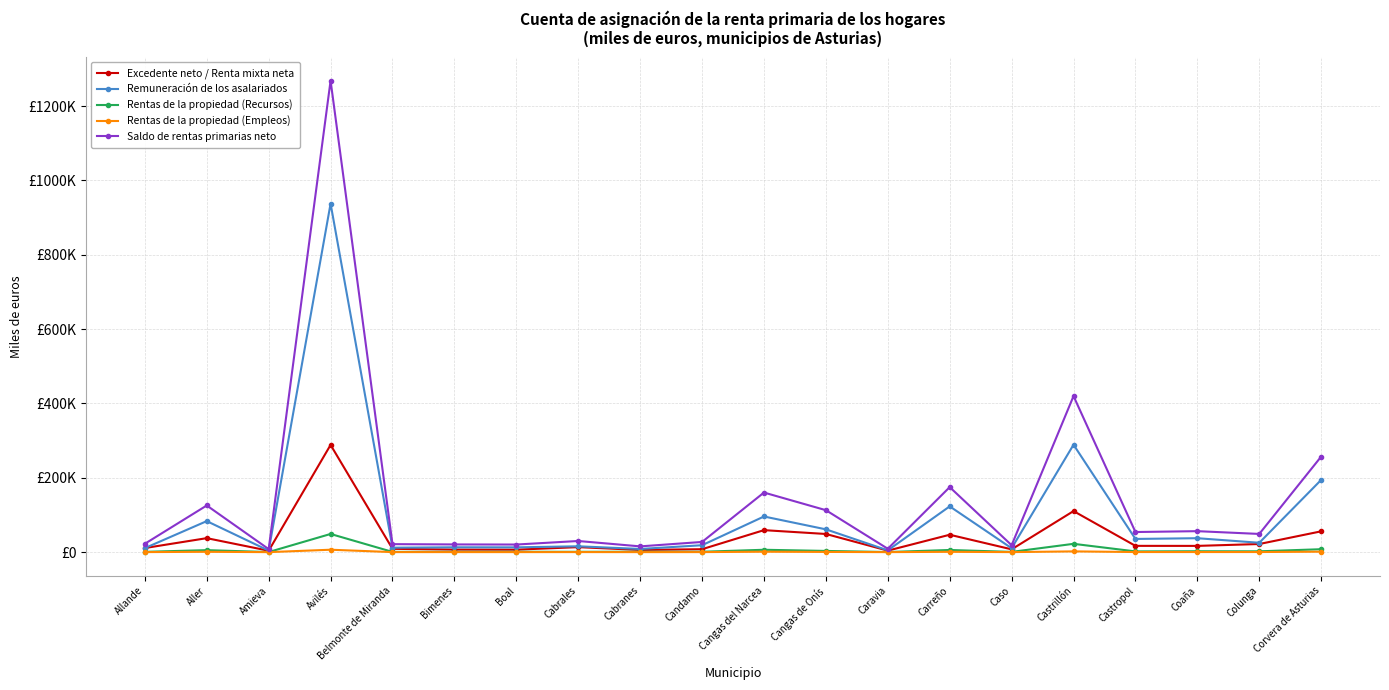

Is the value of Rentas de la propiedad (Recursos) at Candamo greater than the value of Rentas de la propiedad (Empleos) at Caso?

Yes